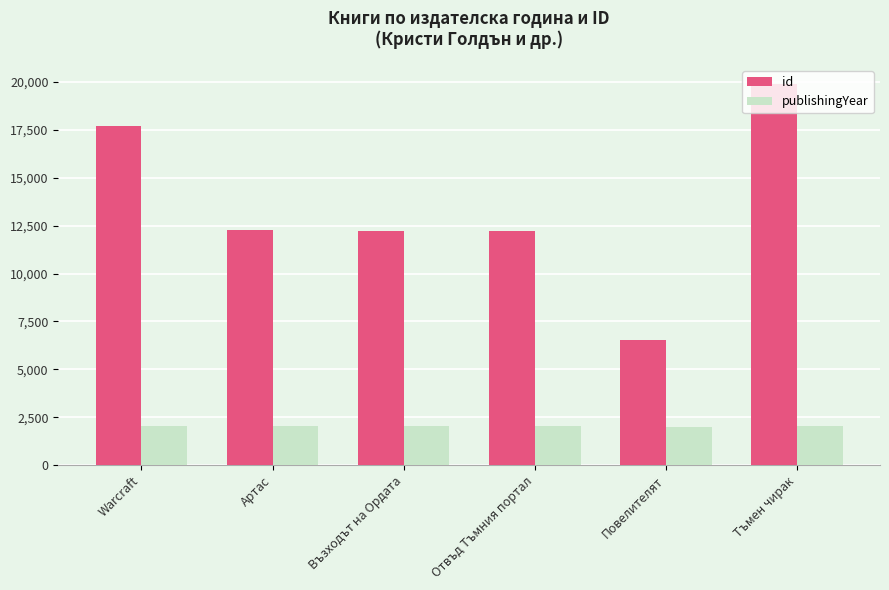

Which series has the largest total across all categories?

id